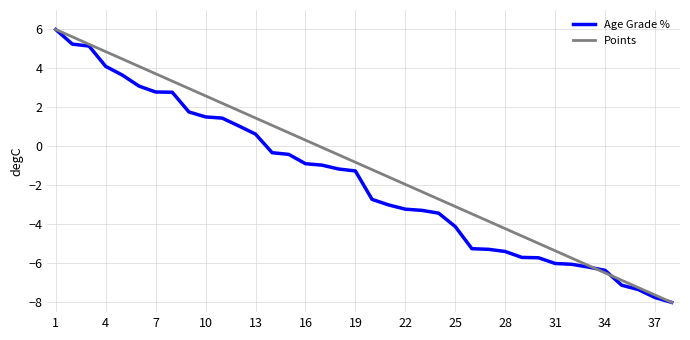

What is the difference between the maximum and second lowest values in the Points series?

13.6